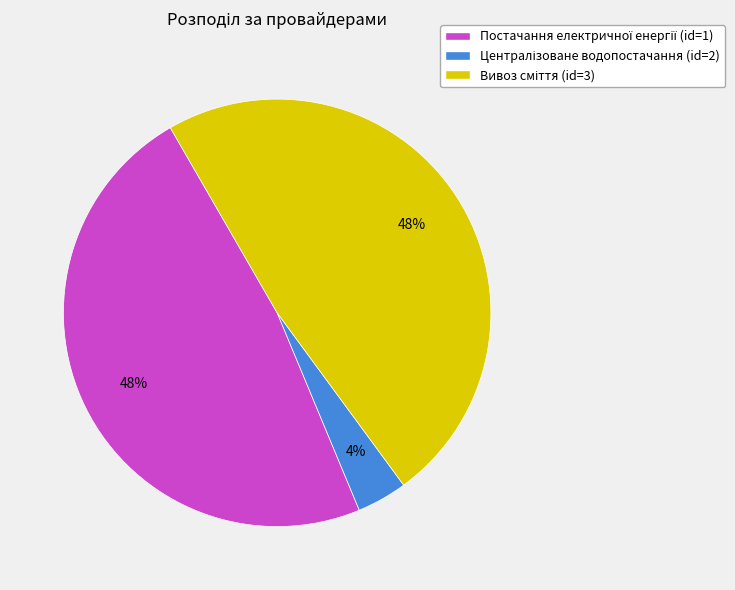

To the nearest percent, what is the difference between the largest and smallest slice percentages?

44%